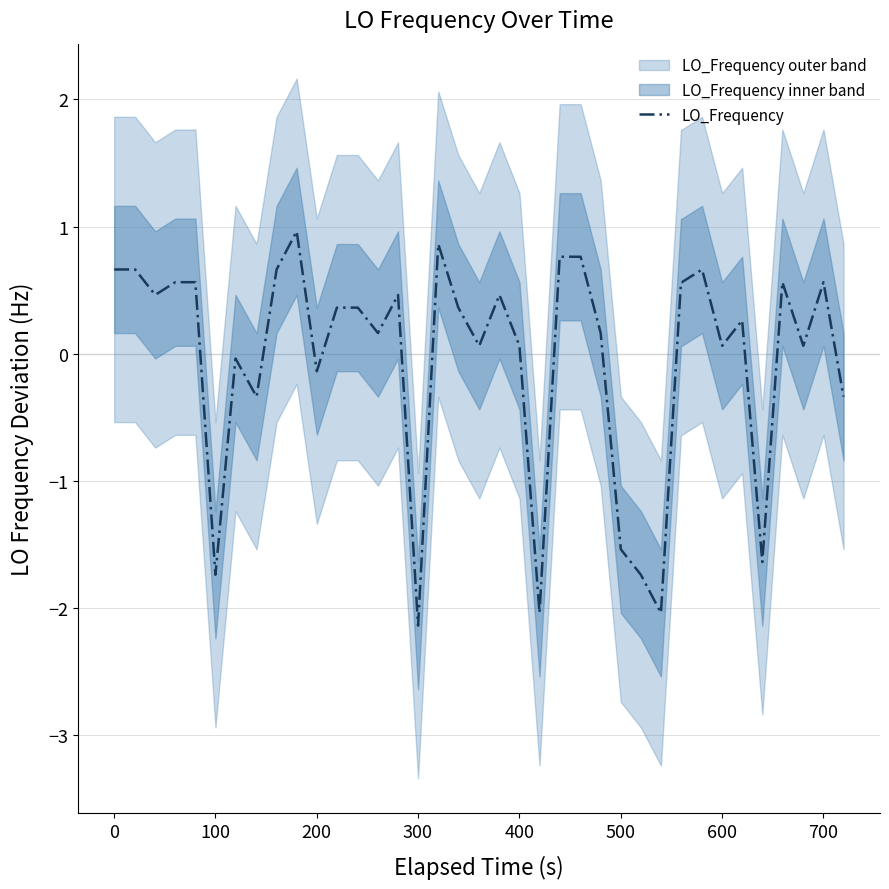

What is the minimum value for LO_Frequency?

-2.1